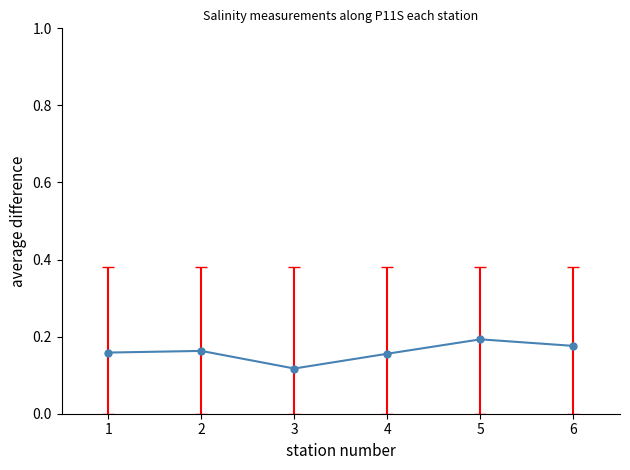

At which label is the value closest to 0?

3